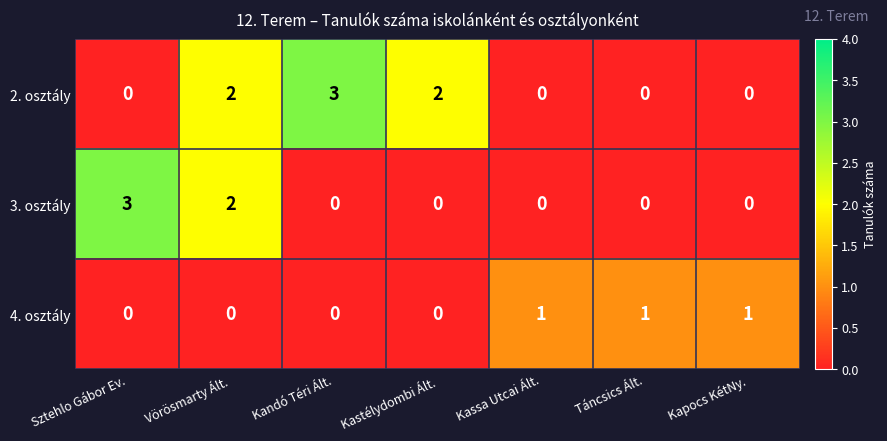

Which series has the largest total across all categories?

2. osztály